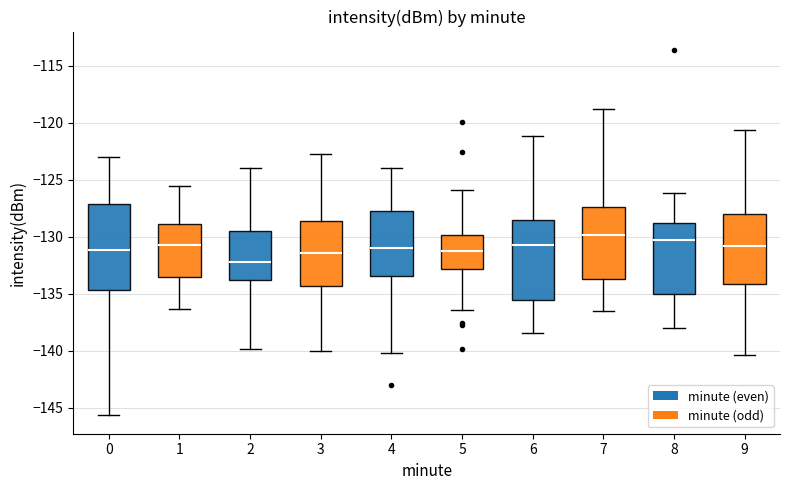

Reading left to right, transcribe this box plot: for each box, give where its median line is, the range the box spans, and where its two whiskers end, as read against the y-axis. The values are not printed on the chart, so give them approximately, as read against the axis.

0: median -131.0, box -134.5 to -127.0, whiskers -145.5 to -123.0
1: median -131.0, box -133.5 to -129.0, whiskers -136.5 to -125.5
2: median -132.0, box -134.0 to -129.5, whiskers -140.0 to -124.0
3: median -131.5, box -134.5 to -128.5, whiskers -140.0 to -122.5
4: median -131.0, box -133.5 to -128.0, whiskers -140.0 to -124.0
5: median -131.5, box -133.0 to -130.0, whiskers -136.5 to -126.0
6: median -130.5, box -135.5 to -128.5, whiskers -138.5 to -121.0
7: median -130.0, box -133.5 to -127.5, whiskers -136.5 to -118.5
8: median -130.0, box -135.0 to -129.0, whiskers -138.0 to -126.0
9: median -131.0, box -134.0 to -128.0, whiskers -140.5 to -120.5